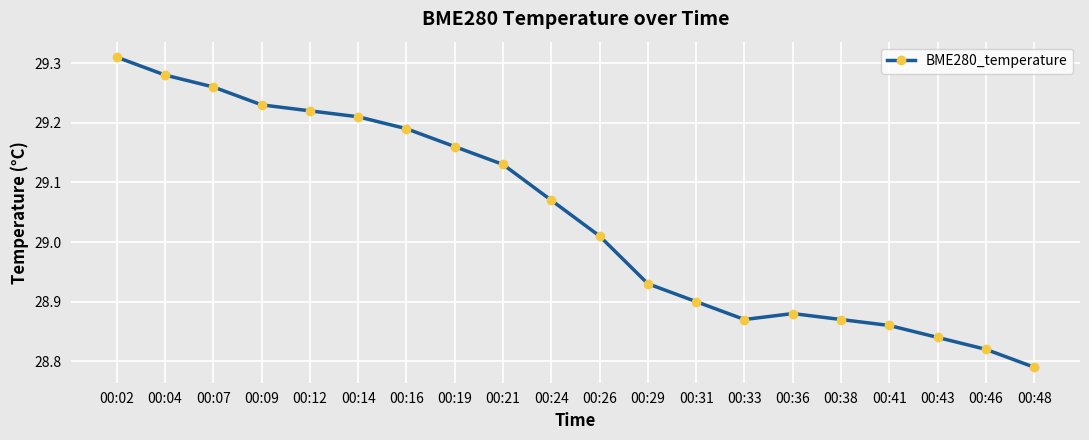

What is the difference between the values at 00:21 and 00:48?

0.3